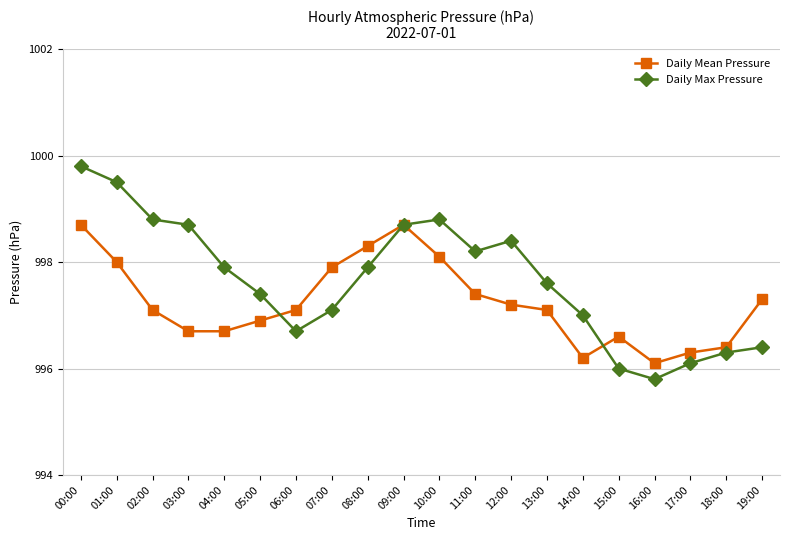

Which series has the largest range (max minus min)?

Daily Max Pressure